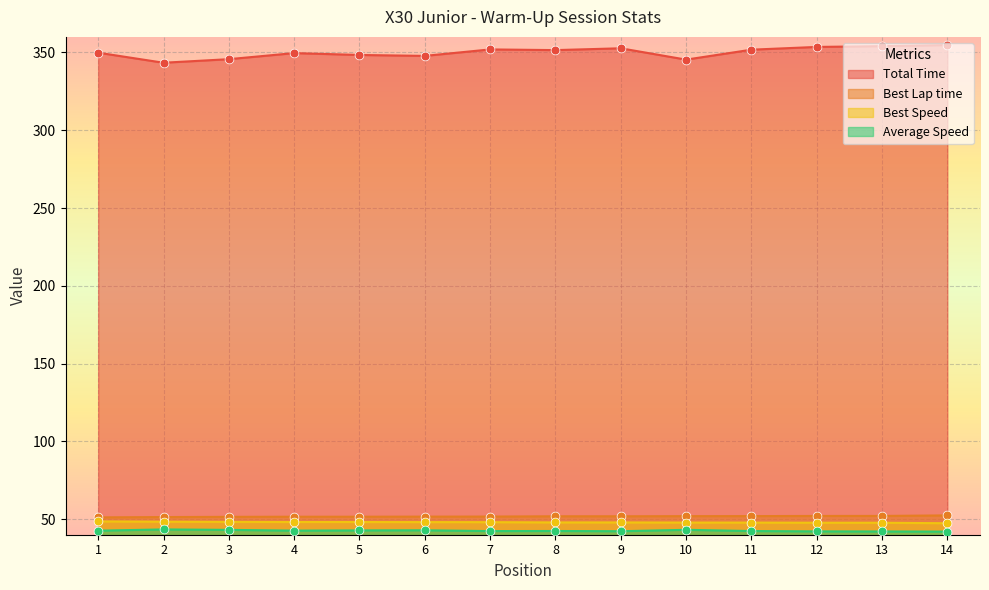

Which series contains the highest Y value?

Total Time